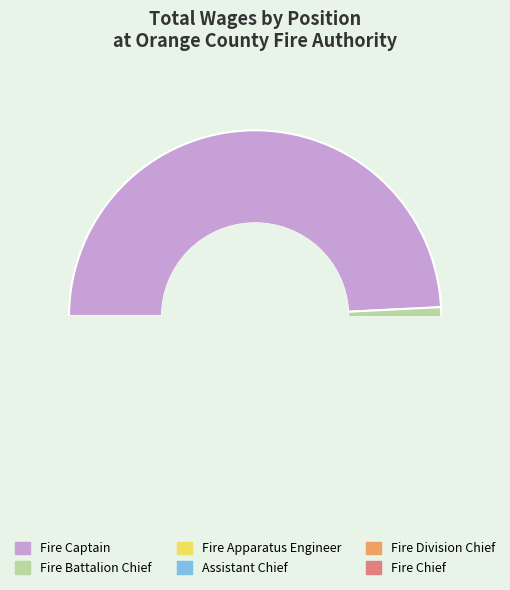

What is the smallest slice in the pie chart?

Assistant Chief